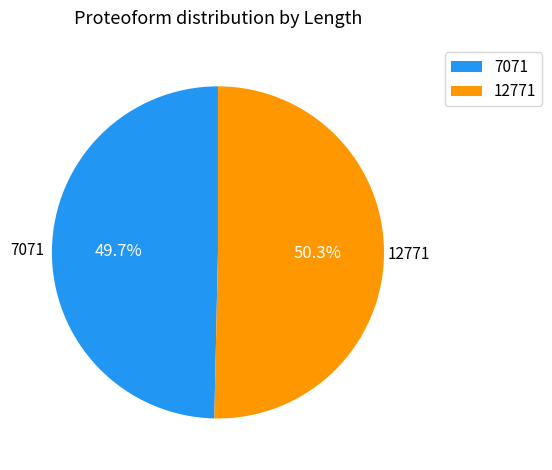

How many segments does this pie chart have?

2